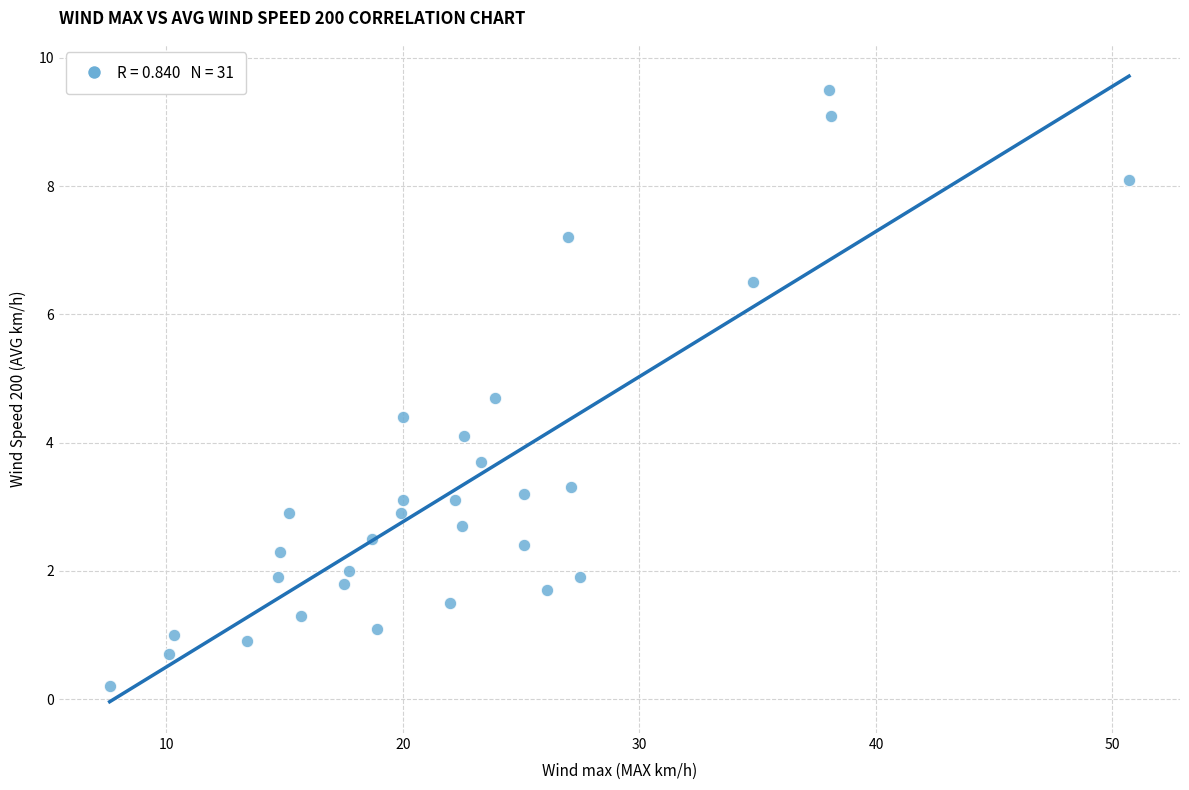

What is the range of Y values (max minus min)?

9.3